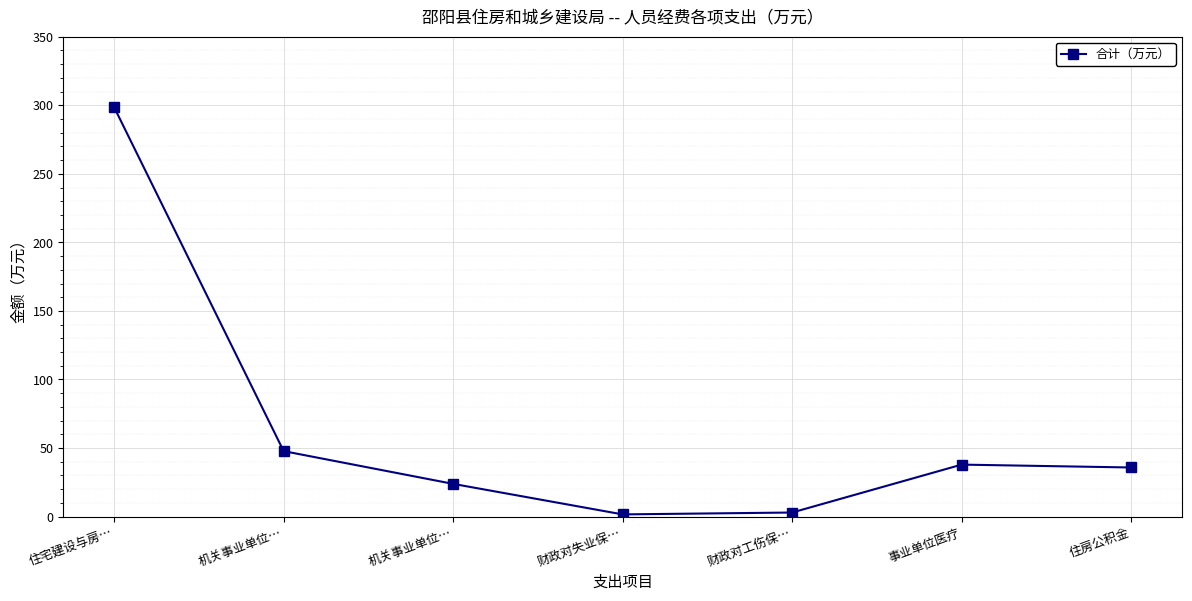

What is the ratio of the value at 住宅建设与房… to the value at 事业单位医疗?

7.9